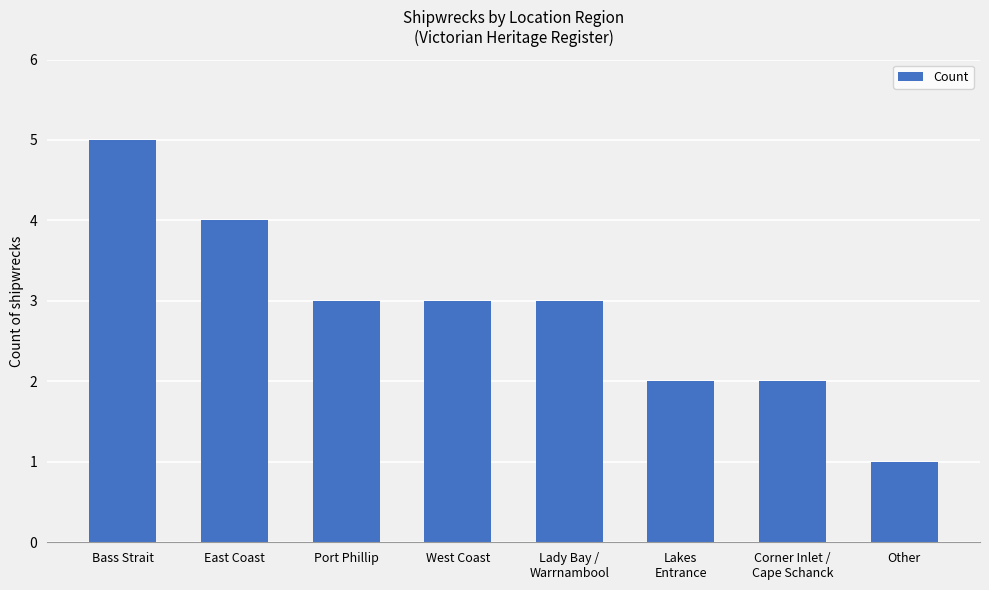

Reading left to right, extract all data points from this chart.

5	4	3	3	3	2	2	1